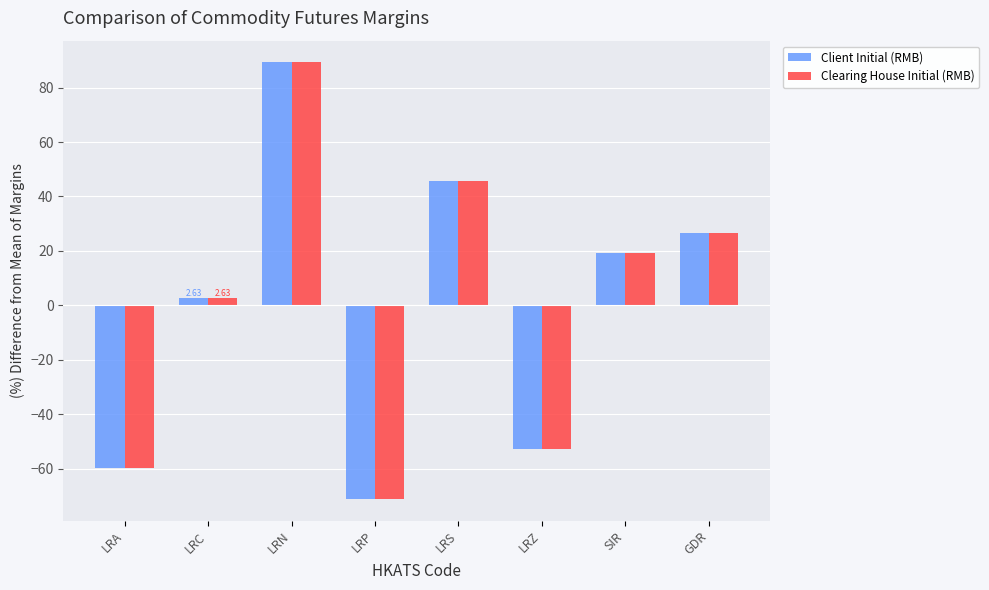

Which series has the largest range (max minus min)?

Client Initial (RMB)